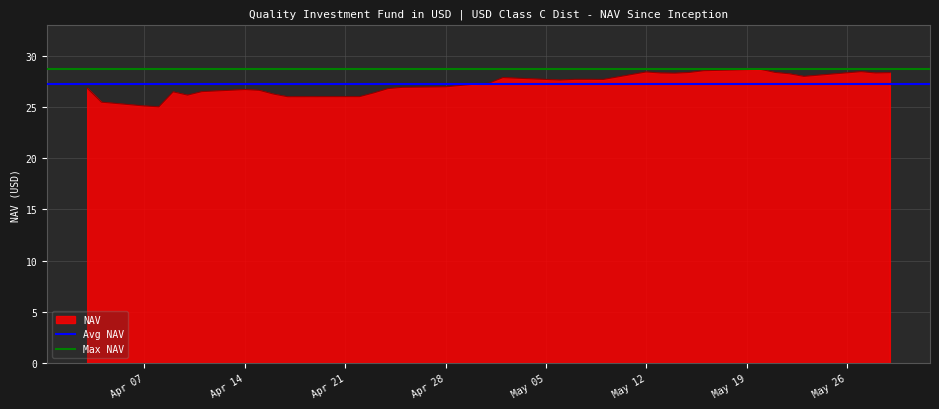

The NAV series shows 27.0 at Apr 28. True or false?

True